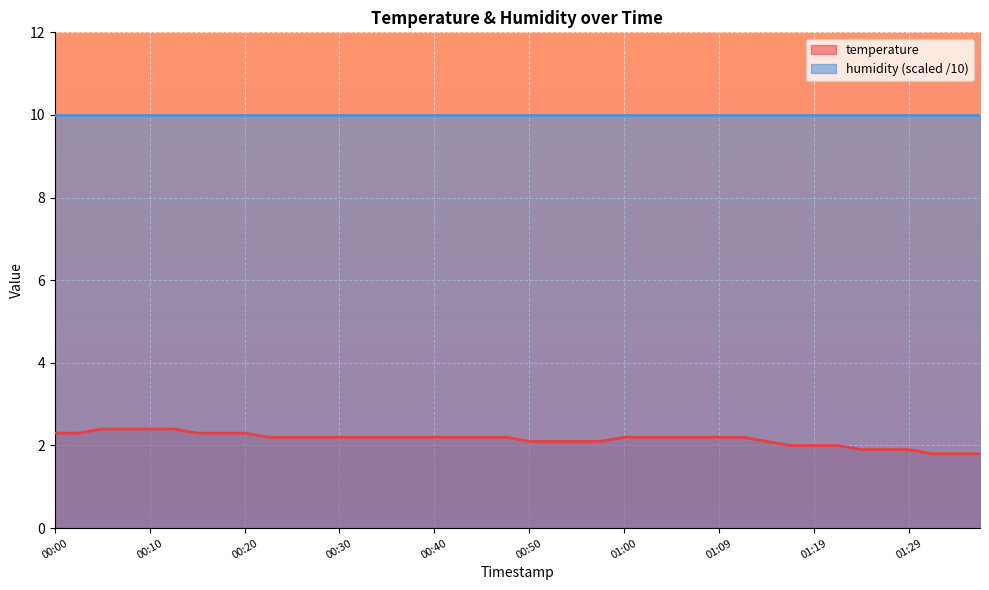

Is it true that the value at 00:52 is 2.1?

True